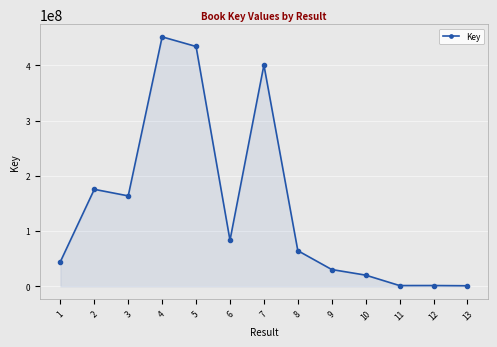

The chart shows a value of 163736274 at 3. True or false?

True